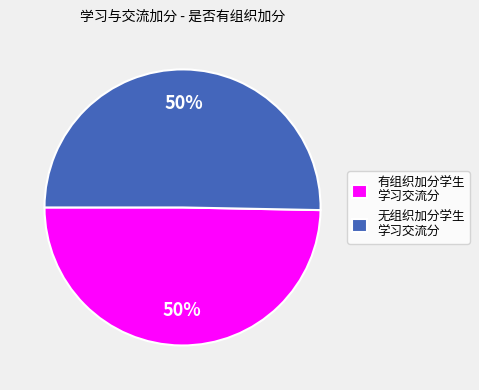

True or false: 有组织加分学生 学习交流分 accounts for 63% of the total.

False